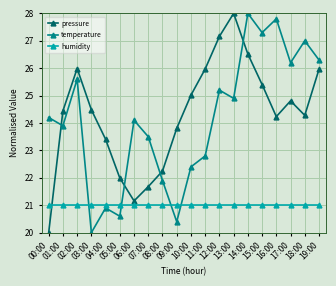

Rank the categories by temperature value from lowest to highest.

03:00, 09:00, 05:00, 04:00, 08:00, 10:00, 11:00, 07:00, 01:00, 06:00, 00:00, 13:00, 12:00, 02:00, 17:00, 19:00, 18:00, 15:00, 16:00, 14:00